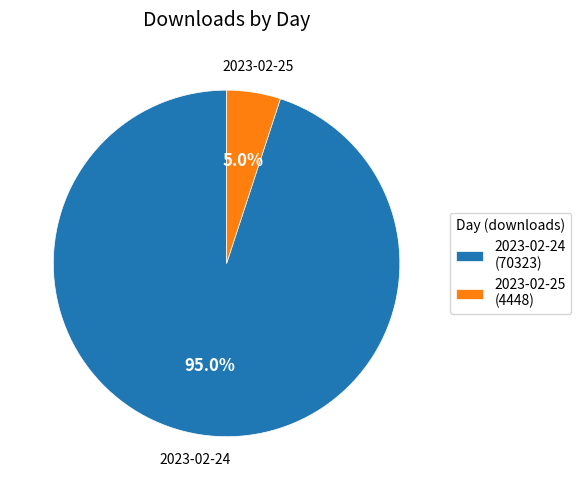

What is the total percentage of 2023-02-24 and 2023-02-25?

100.0%